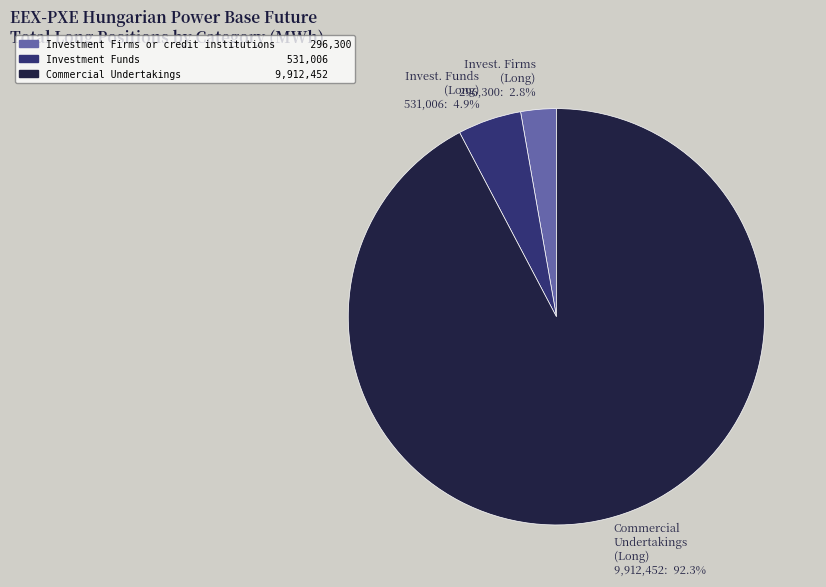

To the nearest percent, what is the average slice percentage?

33%